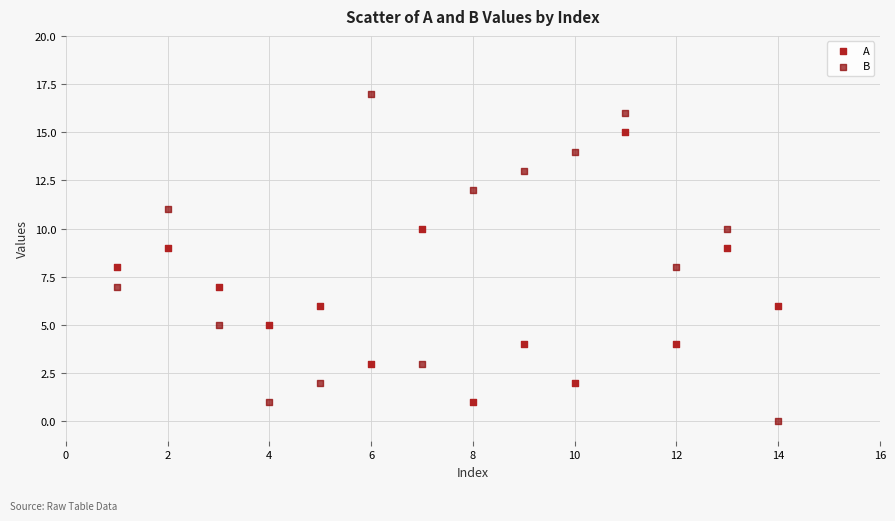

Which series reaches the minimum Y coordinate?

B